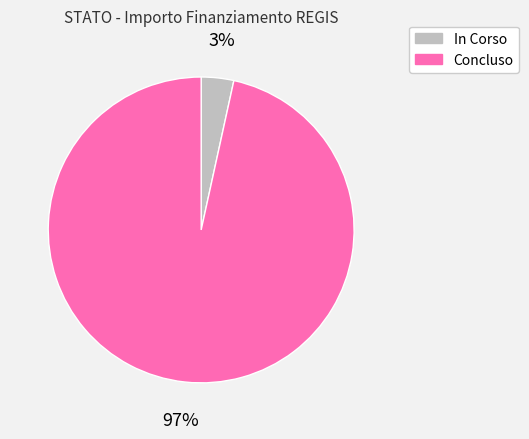

Rank the categories by value from highest to lowest.

Concluso, In Corso